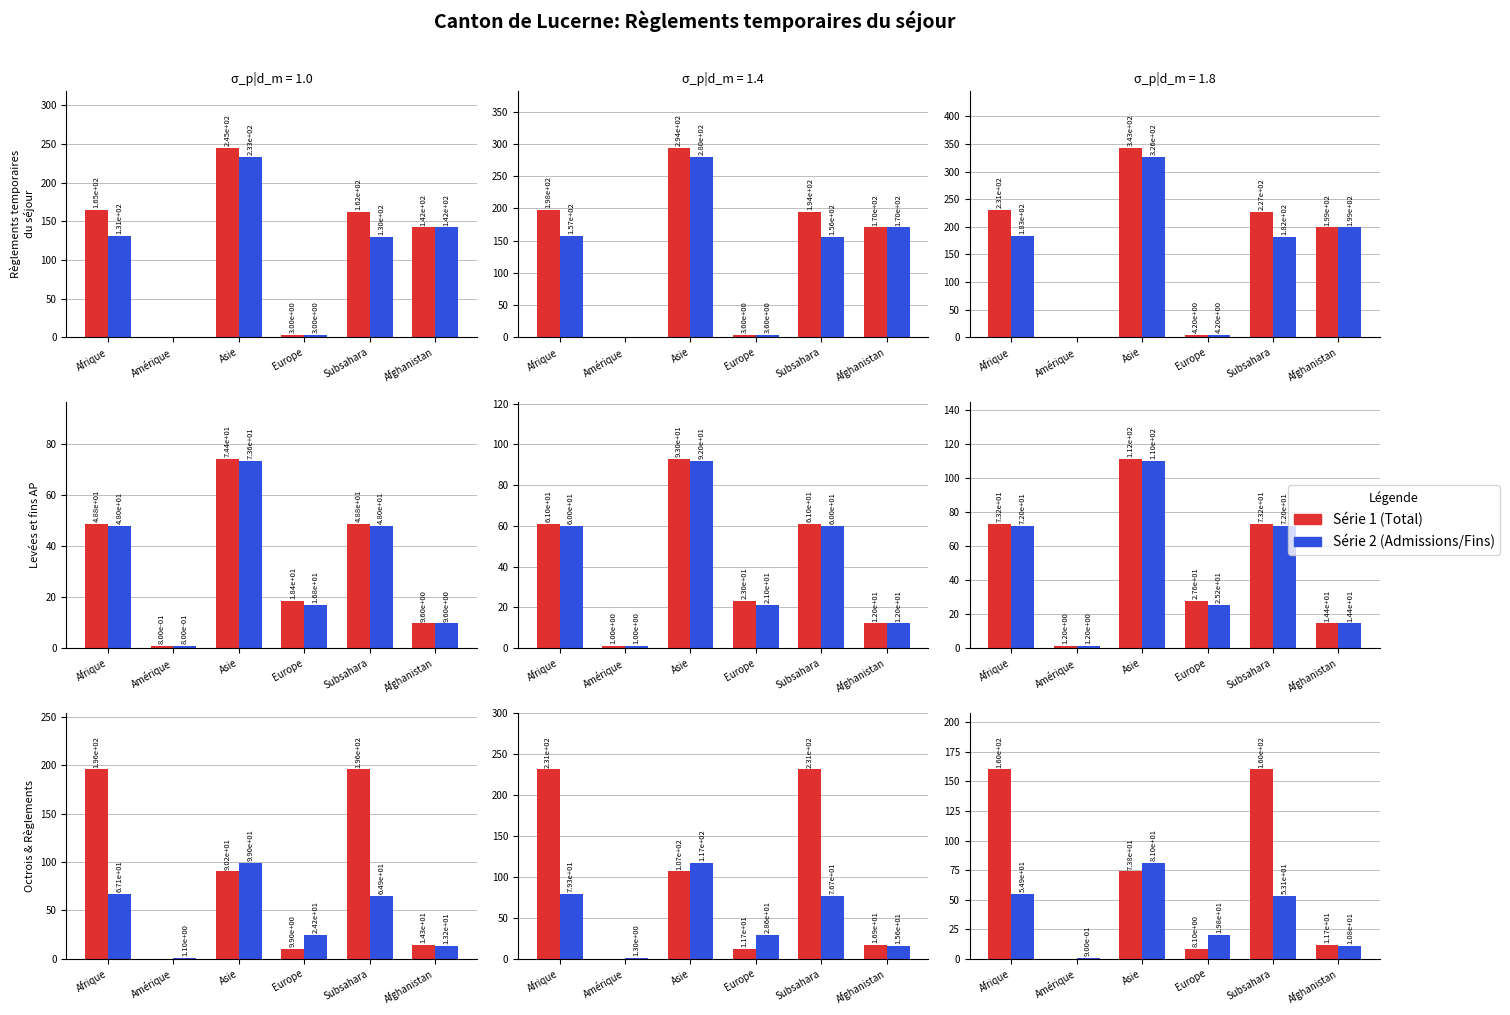

What is the total value across all series at Asie?

1046.0